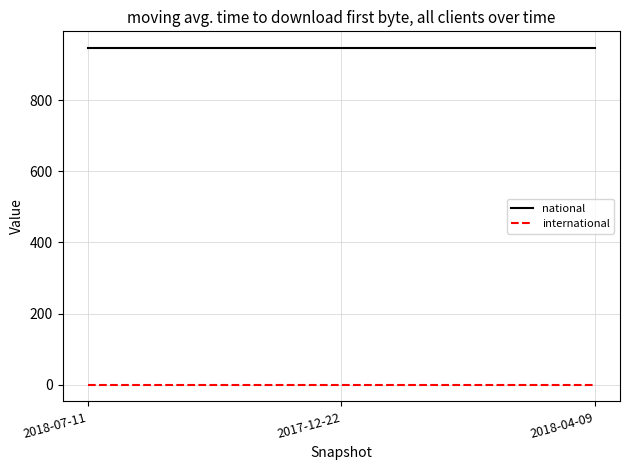

What is the average value of the national series?

947